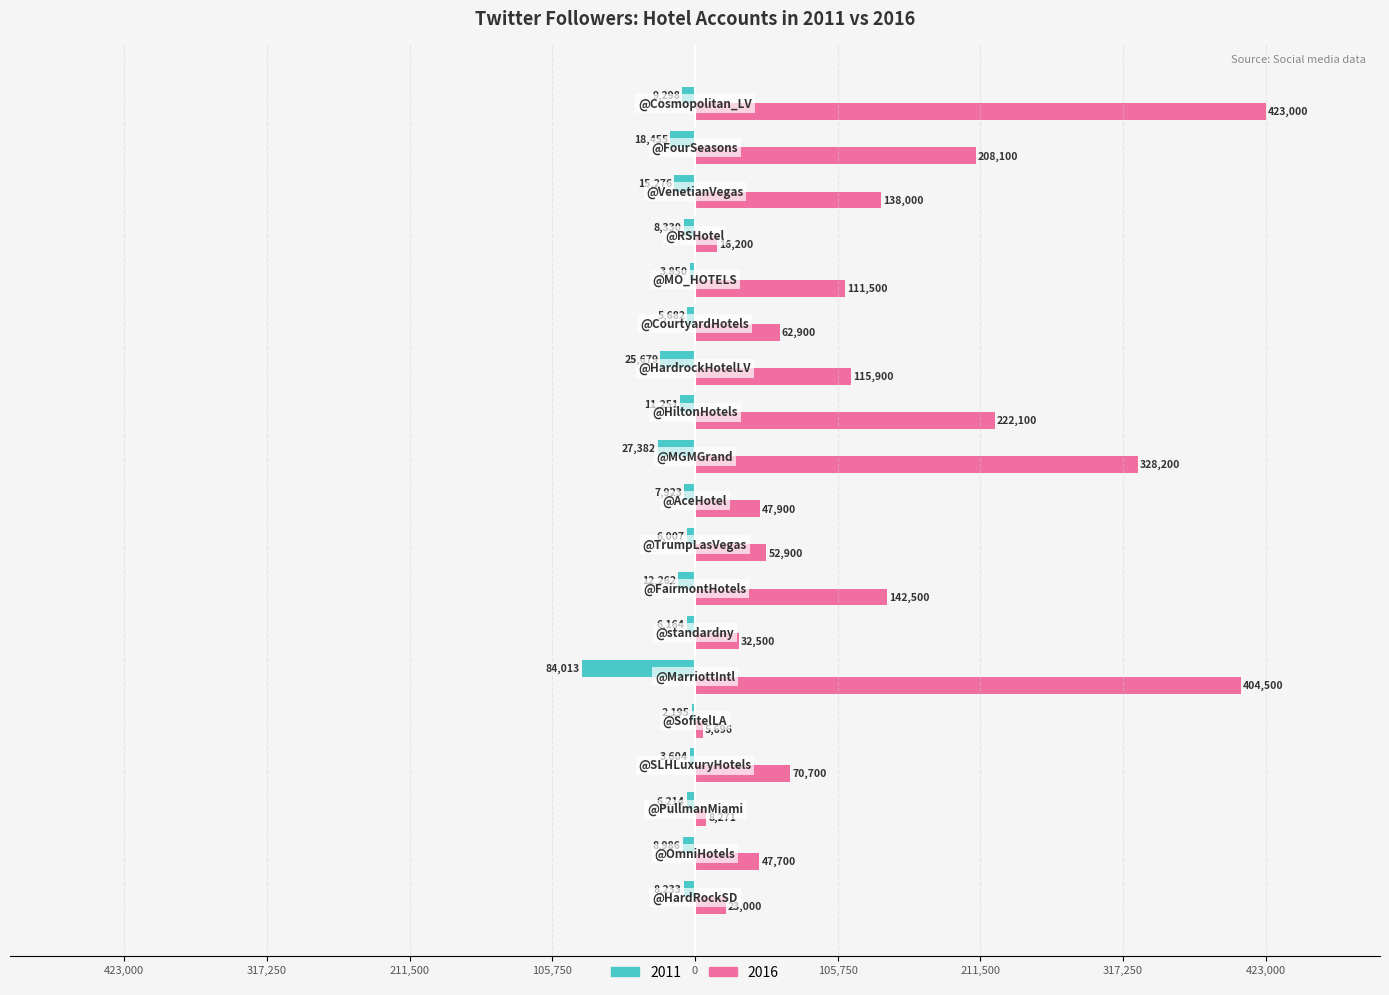

Rank the series by their maximum value, from highest to lowest.

2016, 2011